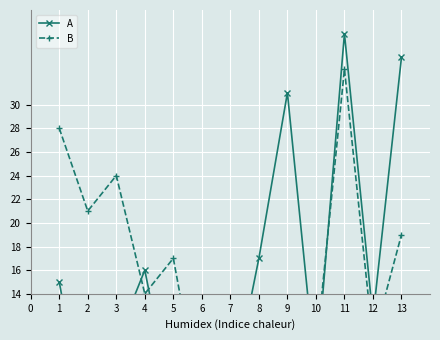

How many times do B and A cross each other?

5